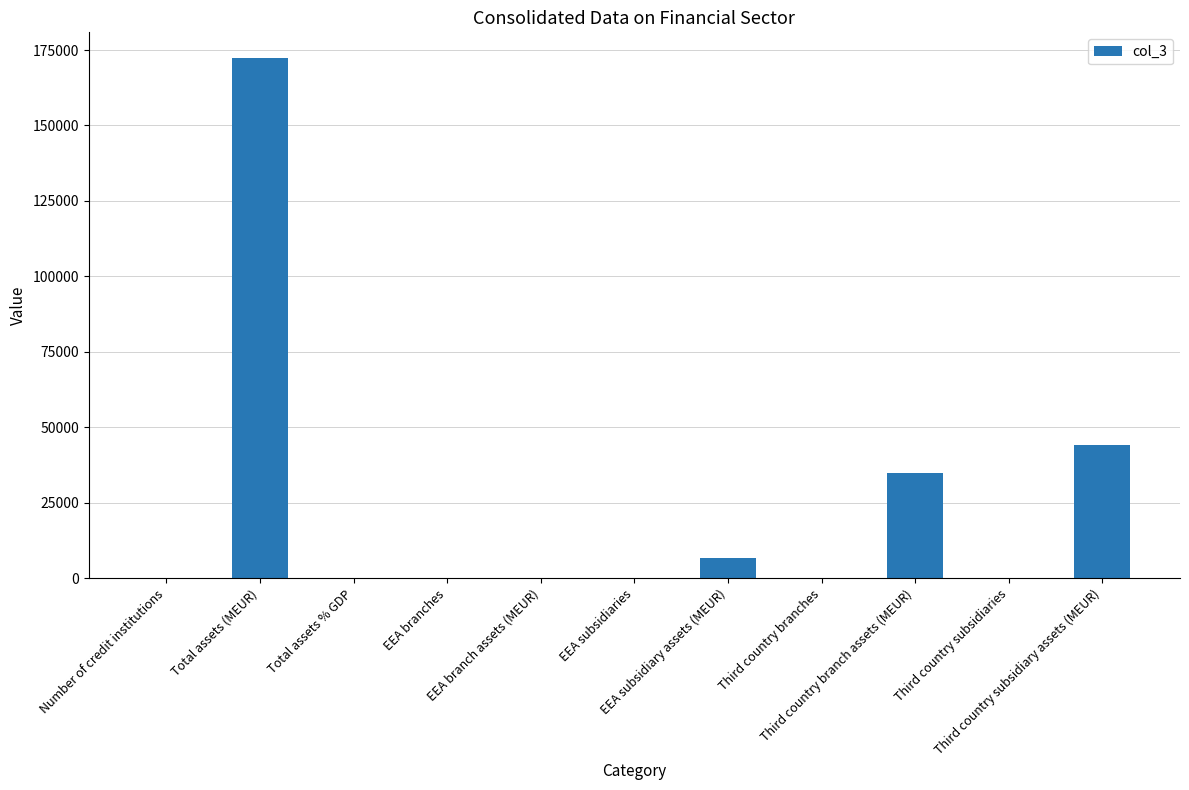

What is the greatest value displayed?

172249.4